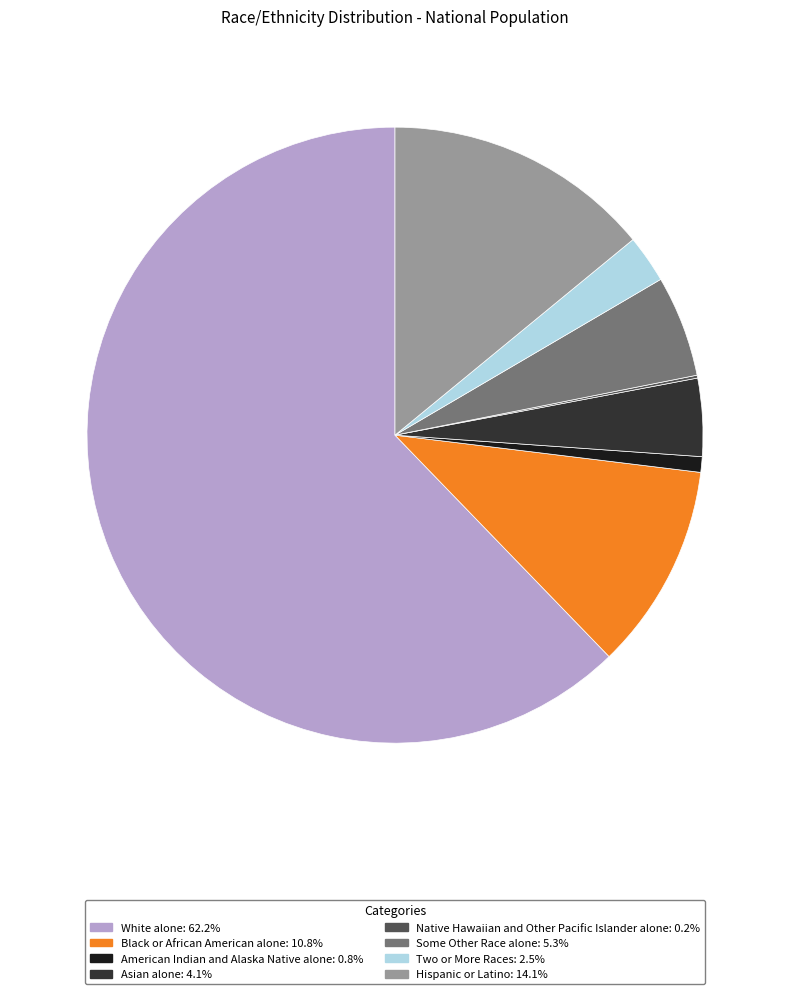

What is the ratio of the value at Hispanic or Latino: 14.1% to the value at Asian alone: 4.1%?

3.4